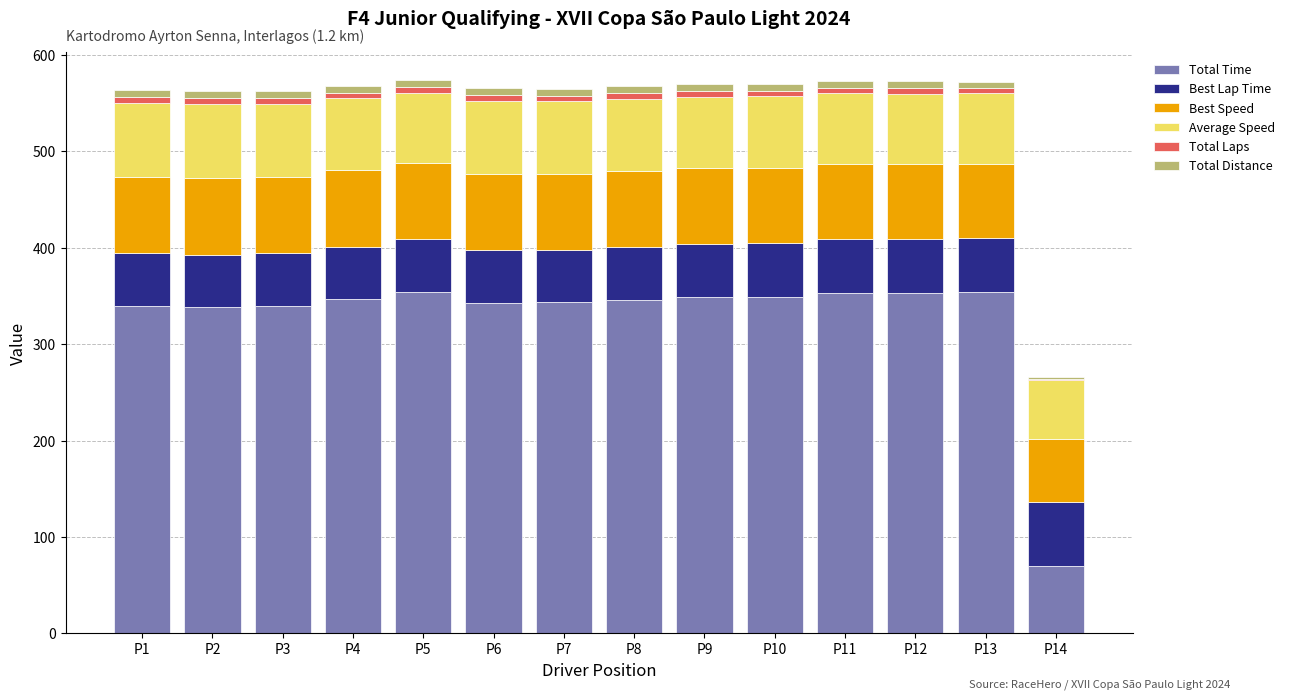

What is the sum of all Total Time values?

4580.4